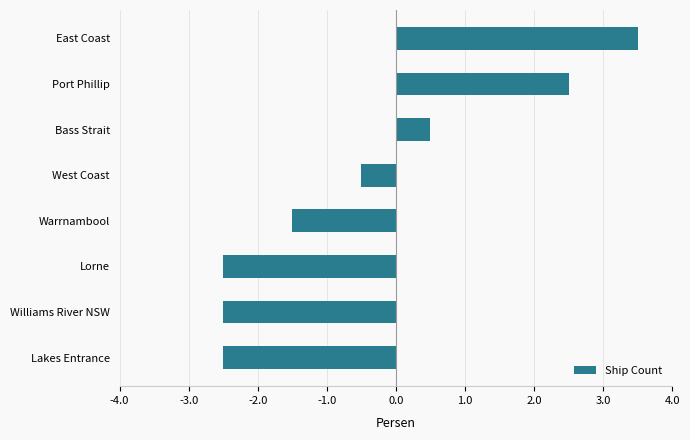

Reading top to bottom, extract all data points from this chart.

3.5	2.5	0.5	-0.5	-1.5	-2.5	-2.5	-2.5